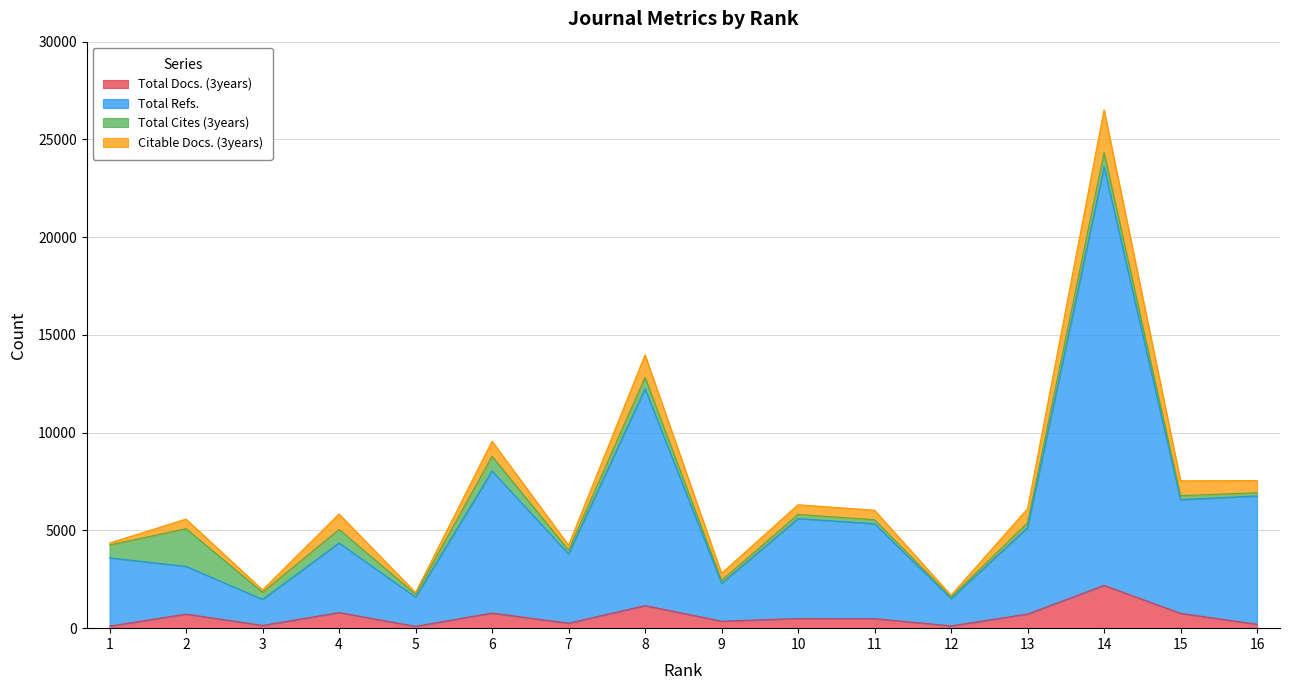

What is the value of the Total Docs. (3years) point at the 8th from the left?

1155